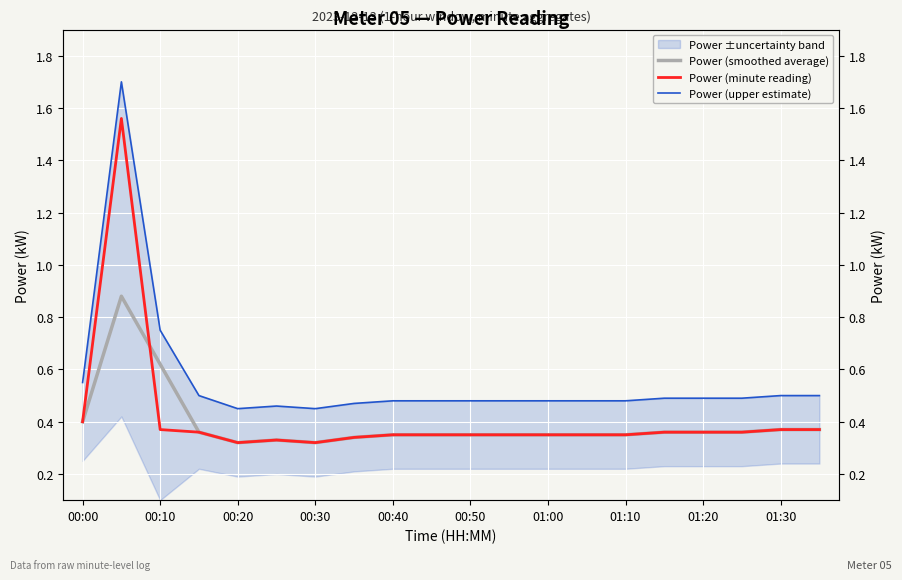

What is the sum of the Power (smoothed average) values at 01:30 and 00:40?

0.7